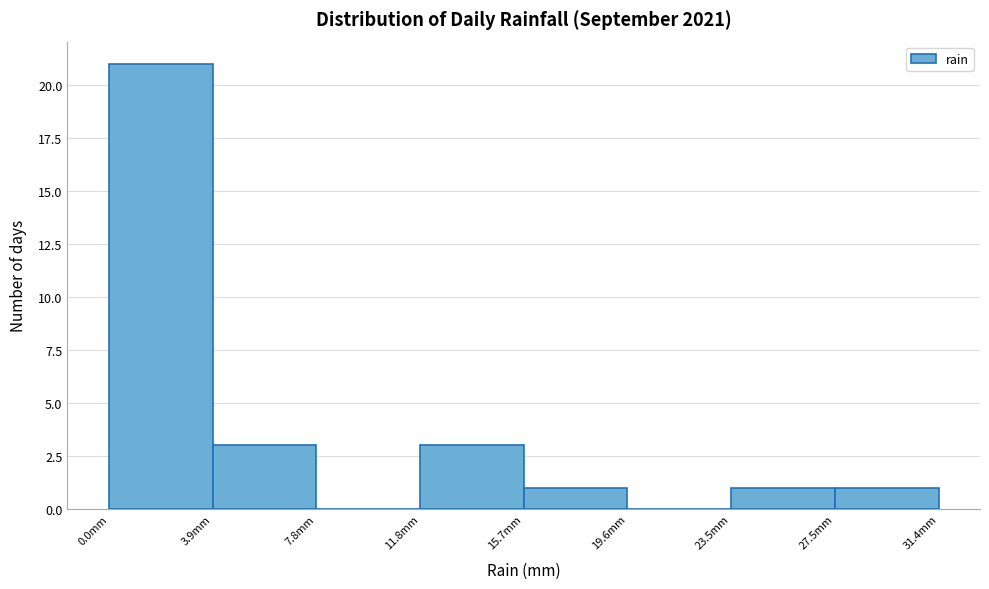

Which range on the x-axis has the tallest bar?

0.0 to 4.0